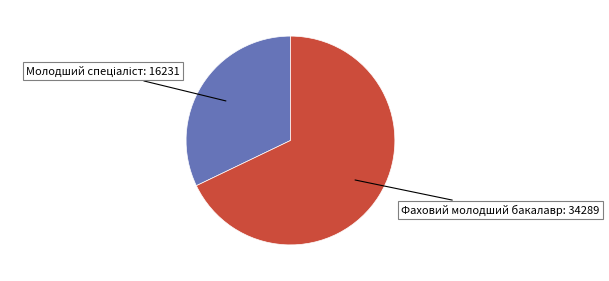

Is there any slice that represents more than half of the pie?

Yes